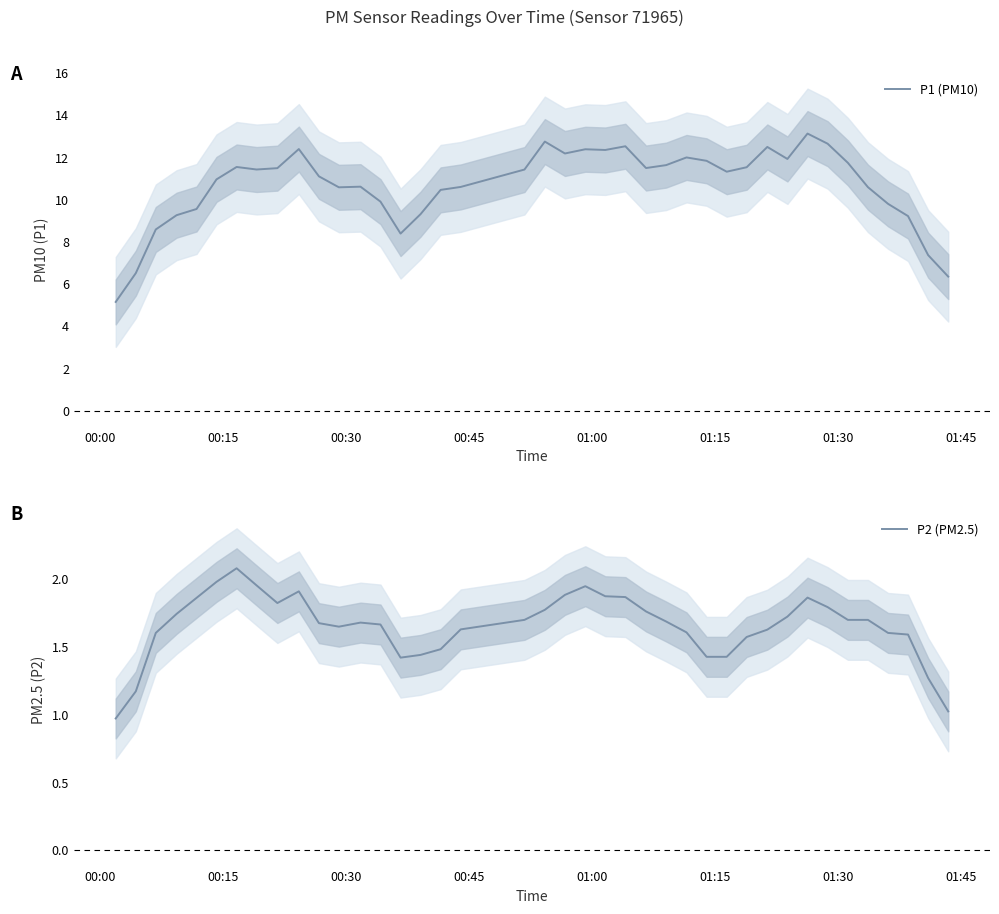

Is the value of P2 (PM2.5) at 35 greater than the value of P1 (PM10) at 01:15?

No